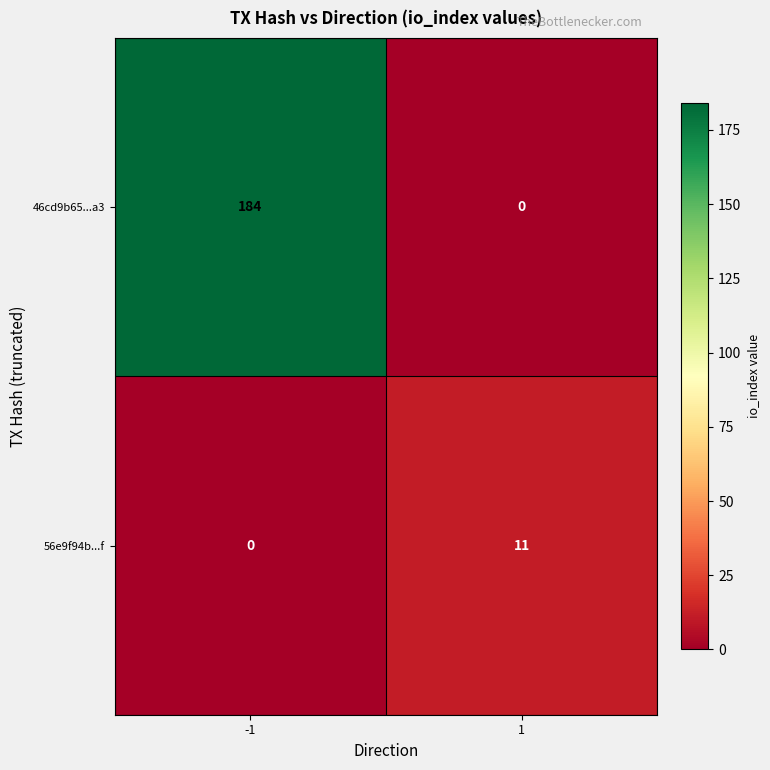

Between -1 and 1, which series saw the biggest shift?

46cd9b65...a3